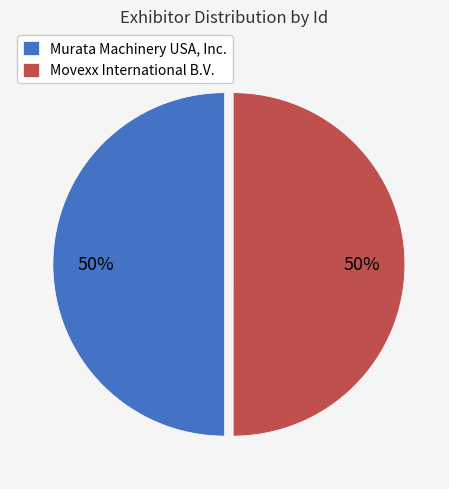

How many slices are in this pie chart?

2